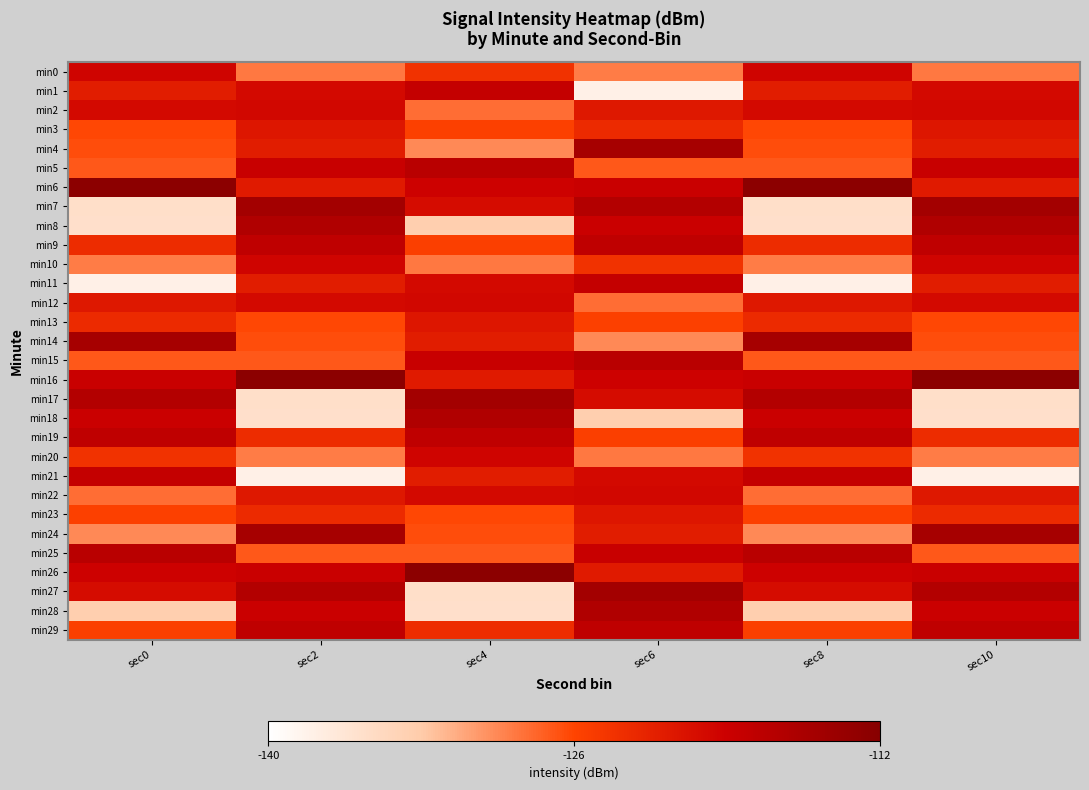

Reading right to left, transcribe all the data shown in this chart.

min0: sec10=-128.7	sec8=-119.5	sec6=-128.9	sec4=-124.2	sec2=-128.7	sec0=-119.5
min1: sec10=-120.1	sec8=-122.0	sec6=-138.0	sec4=-118.2	sec2=-120.1	sec0=-122.0
min2: sec10=-119.8	sec8=-120.0	sec6=-121.6	sec4=-128.1	sec2=-119.8	sec0=-120.0
min3: sec10=-121.4	sec8=-126.2	sec6=-123.5	sec4=-125.6	sec2=-121.4	sec0=-126.2
min4: sec10=-122.0	sec8=-126.4	sec6=-115.3	sec4=-129.5	sec2=-122.0	sec0=-126.4
min5: sec10=-118.6	sec8=-127.0	sec6=-127.0	sec4=-117.1	sec2=-118.6	sec0=-127.0
min6: sec10=-121.8	sec8=-112.4	sec6=-118.8	sec4=-119.1	sec2=-121.8	sec0=-112.4
min7: sec10=-114.9	sec8=-135.6	sec6=-116.5	sec4=-120.3	sec2=-114.9	sec0=-135.6
min8: sec10=-116.2	sec8=-135.6	sec6=-118.8	sec4=-133.4	sec2=-116.2	sec0=-135.6
min9: sec10=-117.7	sec8=-123.6	sec6=-117.7	sec4=-125.5	sec2=-117.7	sec0=-123.6
min10: sec10=-119.5	sec8=-128.9	sec6=-124.2	sec4=-128.7	sec2=-119.5	sec0=-128.9
min11: sec10=-122.0	sec8=-138.0	sec6=-118.2	sec4=-120.1	sec2=-122.0	sec0=-138.0
min12: sec10=-120.0	sec8=-121.6	sec6=-128.1	sec4=-119.8	sec2=-120.0	sec0=-121.6
min13: sec10=-126.2	sec8=-123.5	sec6=-125.6	sec4=-121.4	sec2=-126.2	sec0=-123.5
min14: sec10=-126.4	sec8=-115.3	sec6=-129.5	sec4=-122.0	sec2=-126.4	sec0=-115.3
min15: sec10=-127.0	sec8=-127.0	sec6=-117.1	sec4=-118.6	sec2=-127.0	sec0=-127.0
min16: sec10=-112.4	sec8=-118.8	sec6=-119.1	sec4=-121.8	sec2=-112.4	sec0=-118.8
min17: sec10=-135.6	sec8=-116.5	sec6=-120.3	sec4=-114.9	sec2=-135.6	sec0=-116.5
min18: sec10=-135.6	sec8=-118.8	sec6=-133.4	sec4=-116.2	sec2=-135.6	sec0=-118.8
min19: sec10=-123.6	sec8=-117.7	sec6=-125.5	sec4=-117.7	sec2=-123.6	sec0=-117.7
min20: sec10=-128.9	sec8=-124.2	sec6=-128.7	sec4=-119.5	sec2=-128.9	sec0=-124.2
min21: sec10=-138.0	sec8=-118.2	sec6=-120.1	sec4=-122.0	sec2=-138.0	sec0=-118.2
min22: sec10=-121.6	sec8=-128.1	sec6=-119.8	sec4=-120.0	sec2=-121.6	sec0=-128.1
min23: sec10=-123.5	sec8=-125.6	sec6=-121.4	sec4=-126.2	sec2=-123.5	sec0=-125.6
min24: sec10=-115.3	sec8=-129.5	sec6=-122.0	sec4=-126.4	sec2=-115.3	sec0=-129.5
min25: sec10=-127.0	sec8=-117.1	sec6=-118.6	sec4=-127.0	sec2=-127.0	sec0=-117.1
min26: sec10=-118.8	sec8=-119.1	sec6=-121.8	sec4=-112.4	sec2=-118.8	sec0=-119.1
min27: sec10=-116.5	sec8=-120.3	sec6=-114.9	sec4=-135.6	sec2=-116.5	sec0=-120.3
min28: sec10=-118.8	sec8=-133.4	sec6=-116.2	sec4=-135.6	sec2=-118.8	sec0=-133.4
min29: sec10=-117.7	sec8=-125.5	sec6=-117.7	sec4=-123.6	sec2=-117.7	sec0=-125.5